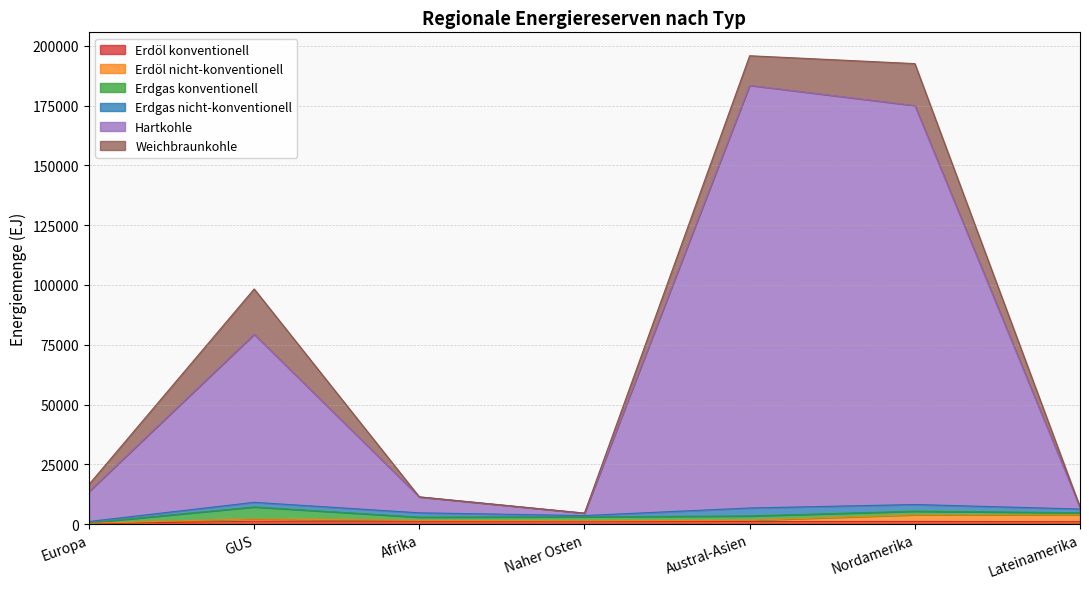

At which label is Erdgas nicht-konventionell closest to 1931?

GUS